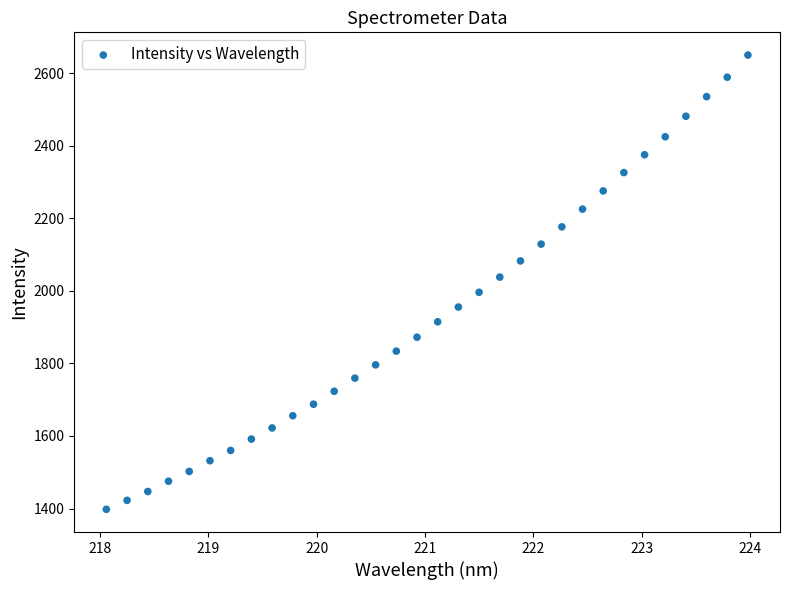

What is the range of Y values (max minus min)?

1251.7